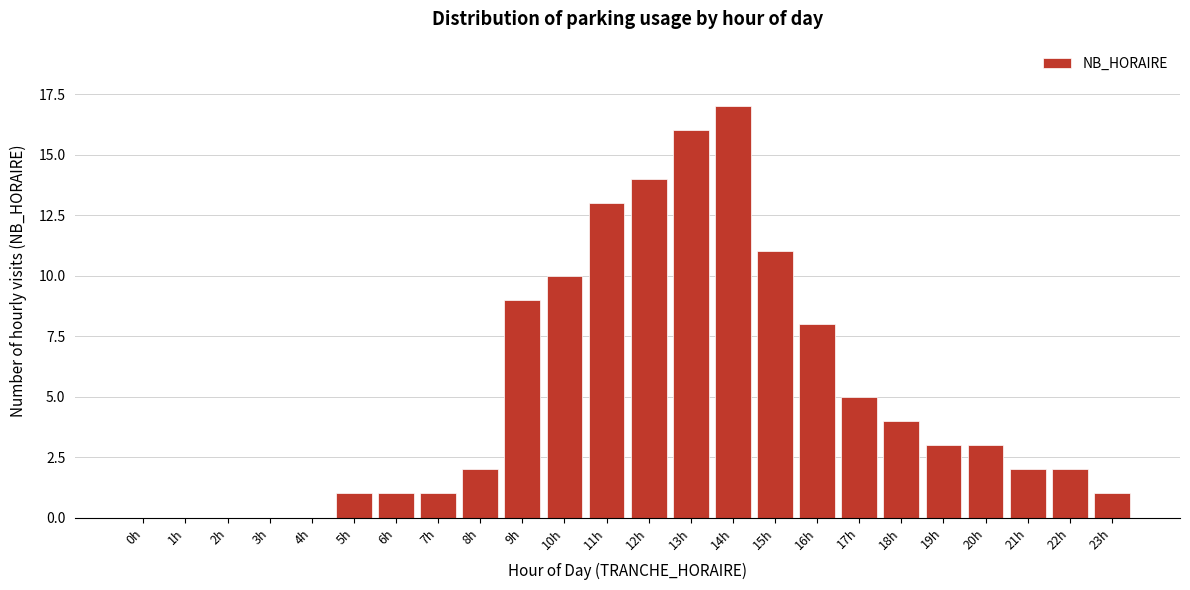

Reading left to right, list all the values displayed in this chart.

0h=0	1h=0	2h=0	3h=0	4h=0	5h=1	6h=1	7h=1	8h=2	9h=9	10h=10	11h=13	12h=14	13h=16	14h=17	15h=11	16h=8	17h=5	18h=4	19h=3	20h=3	21h=2	22h=2	23h=1